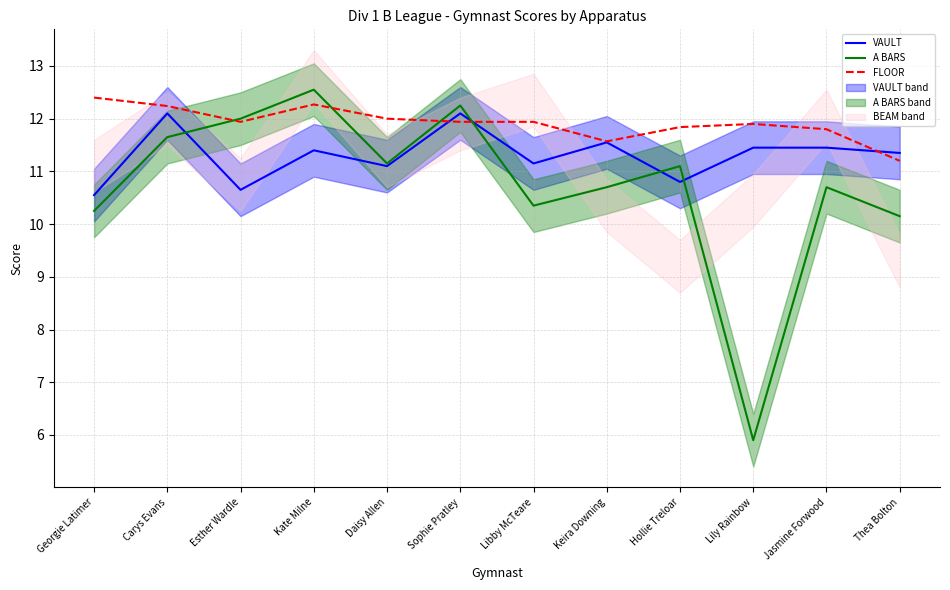

Which category has the highest value across all series?

Kate Milne